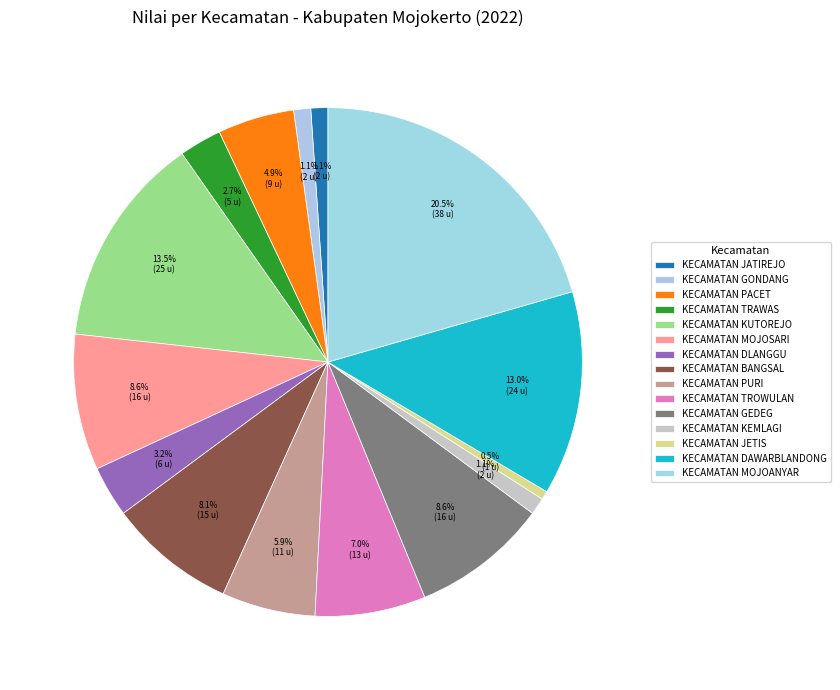

Which category has the smallest portion of the pie?

KECAMATAN JETIS